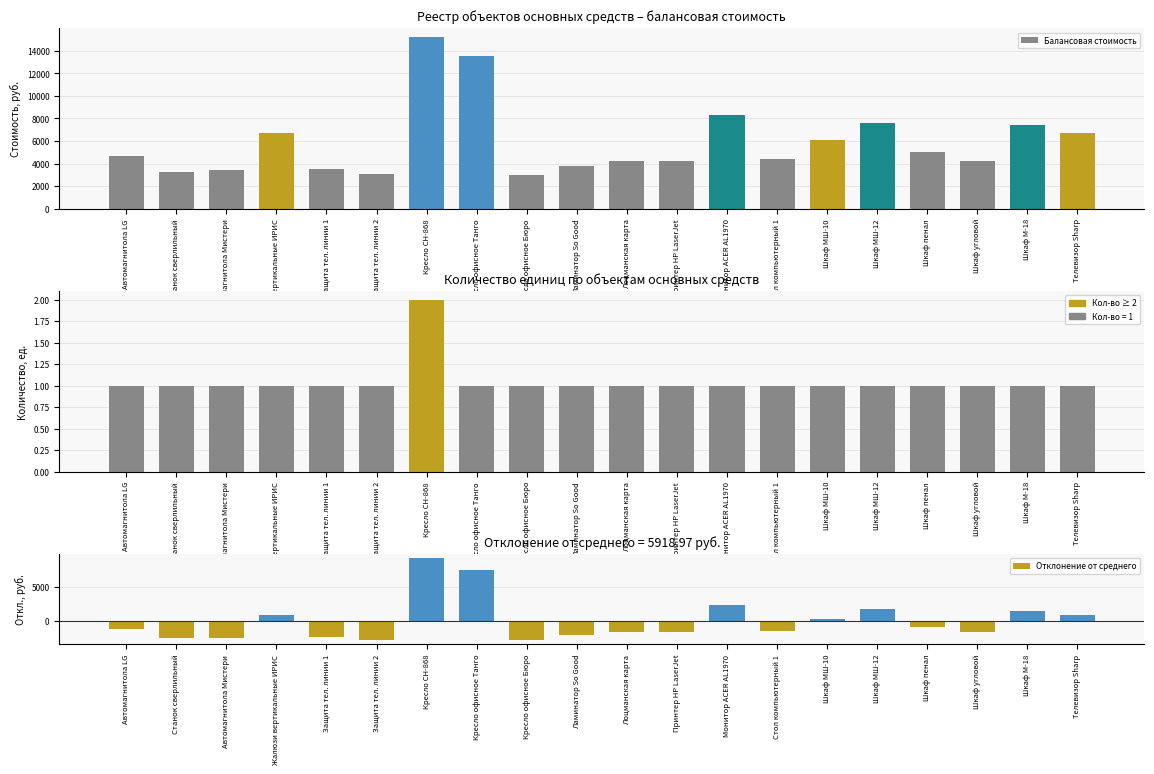

What is the label of the 10th bar from the right?

Лоцманская карта